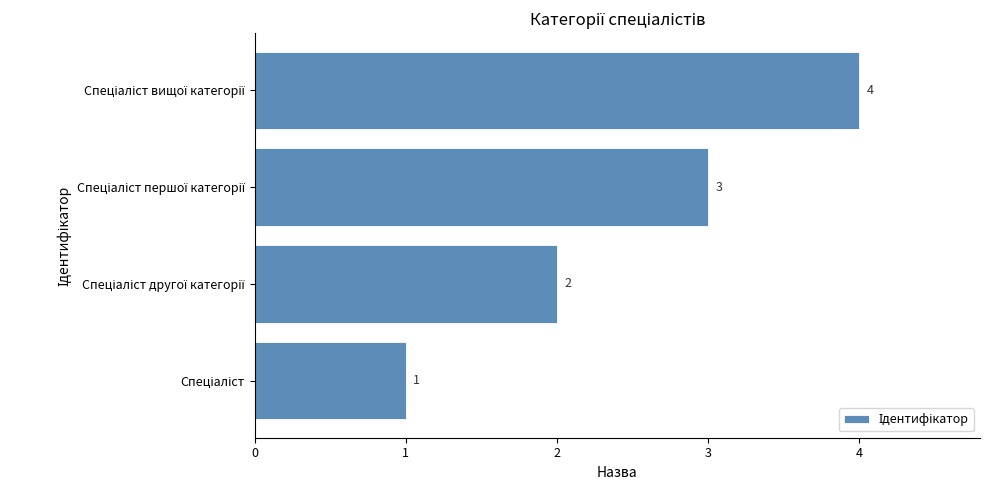

What is the sum of all values?

10